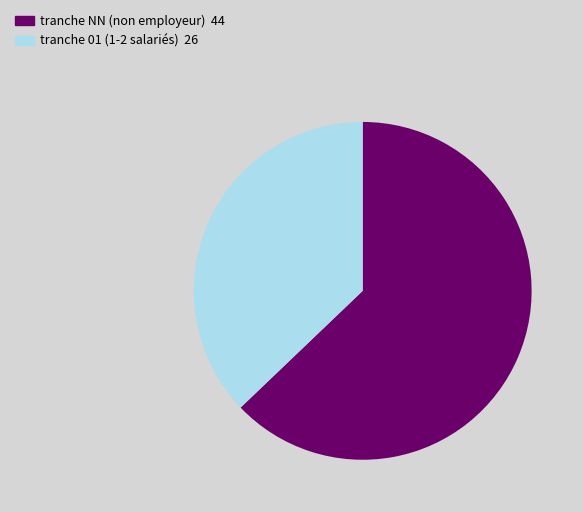

How many segments does this pie chart have?

2